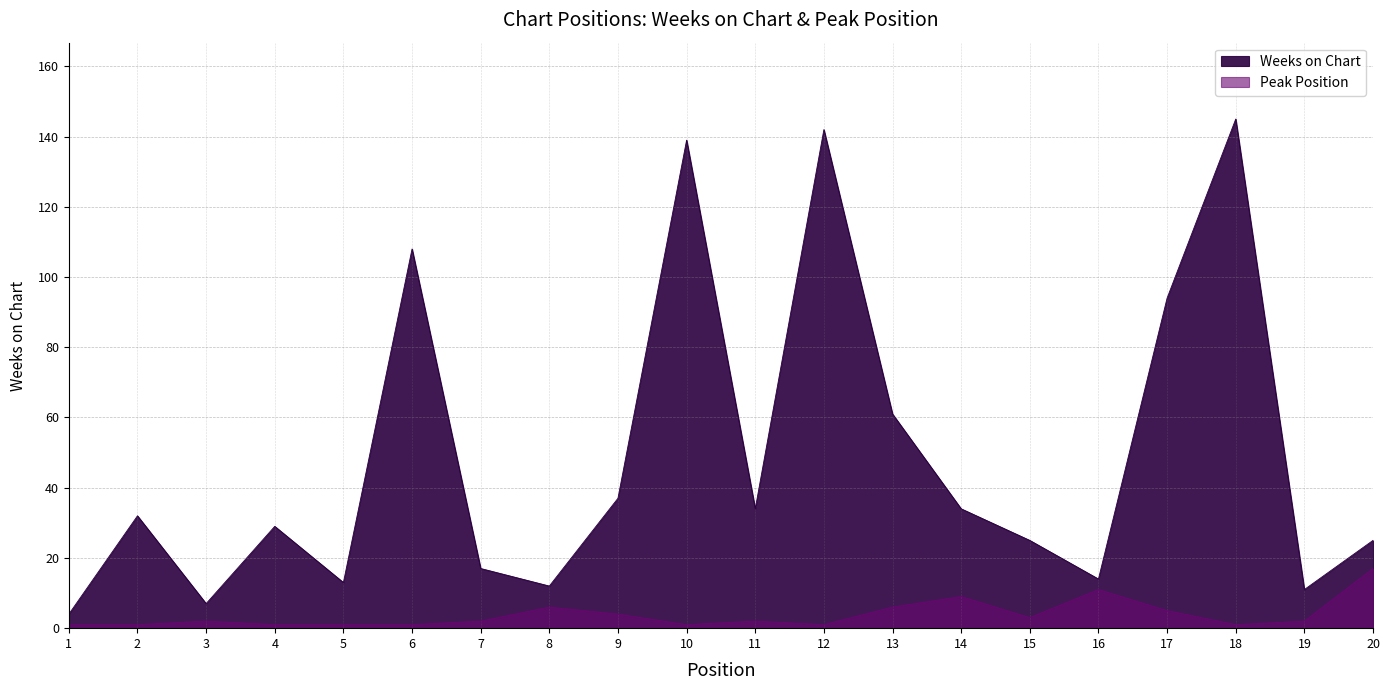

Which series has the largest total across all categories?

Weeks on Chart